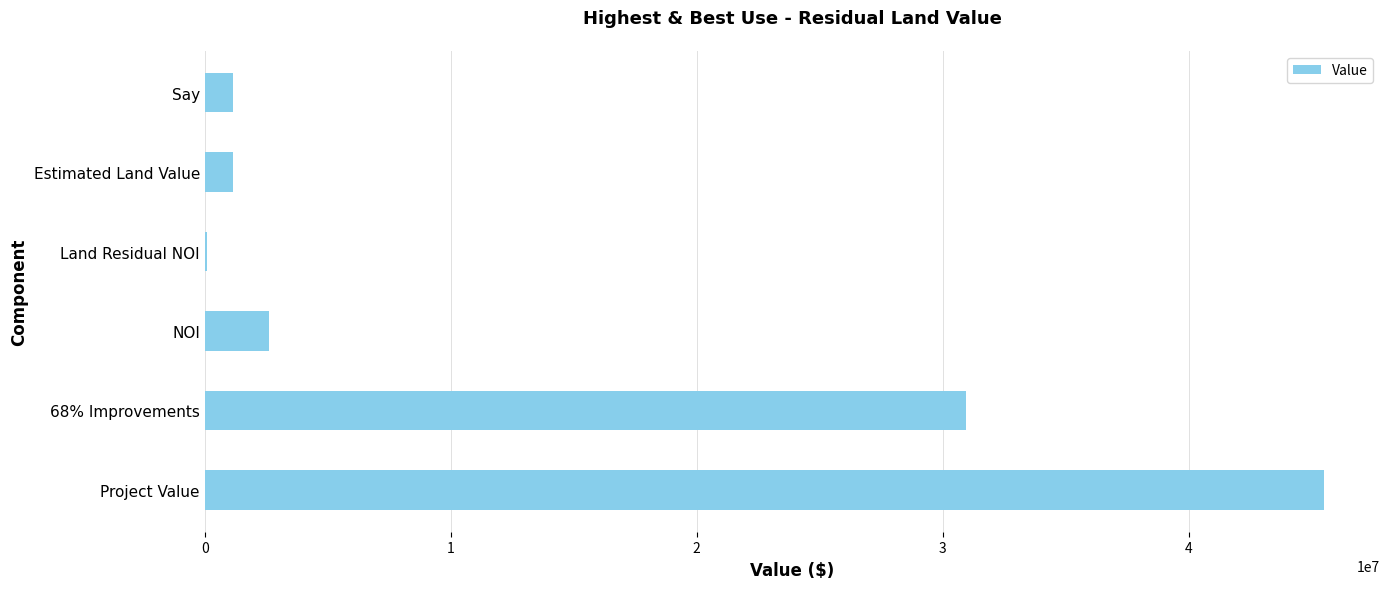

What is the ratio of the value at Project Value to the value at Estimated Land Value?

39.6